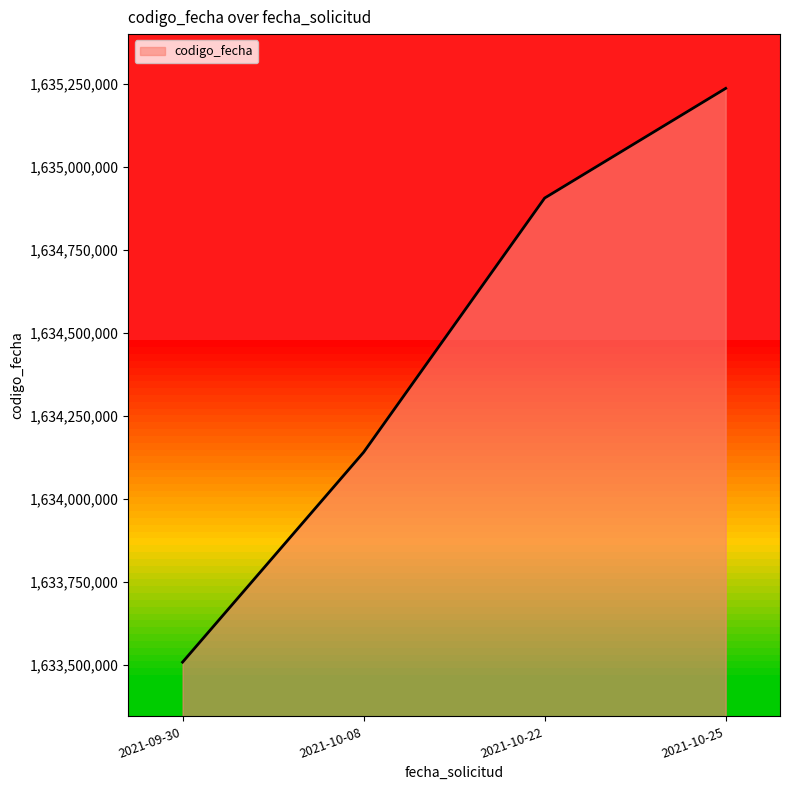

What is the minimum value shown in the chart?

1633507943